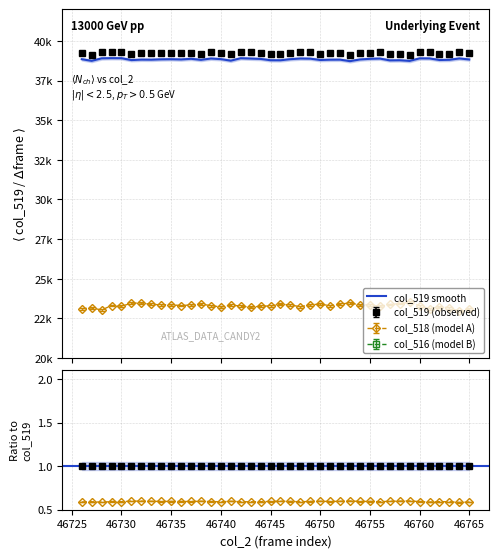

What is the difference between the second highest and minimum values?

186.1